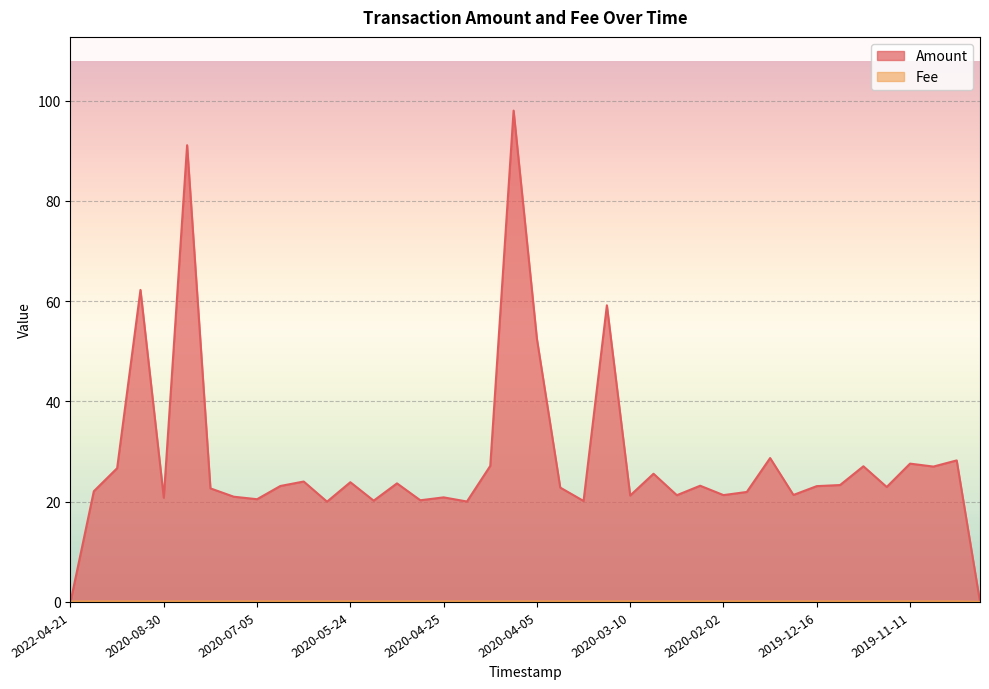

Which series has the largest total across all categories?

Amount